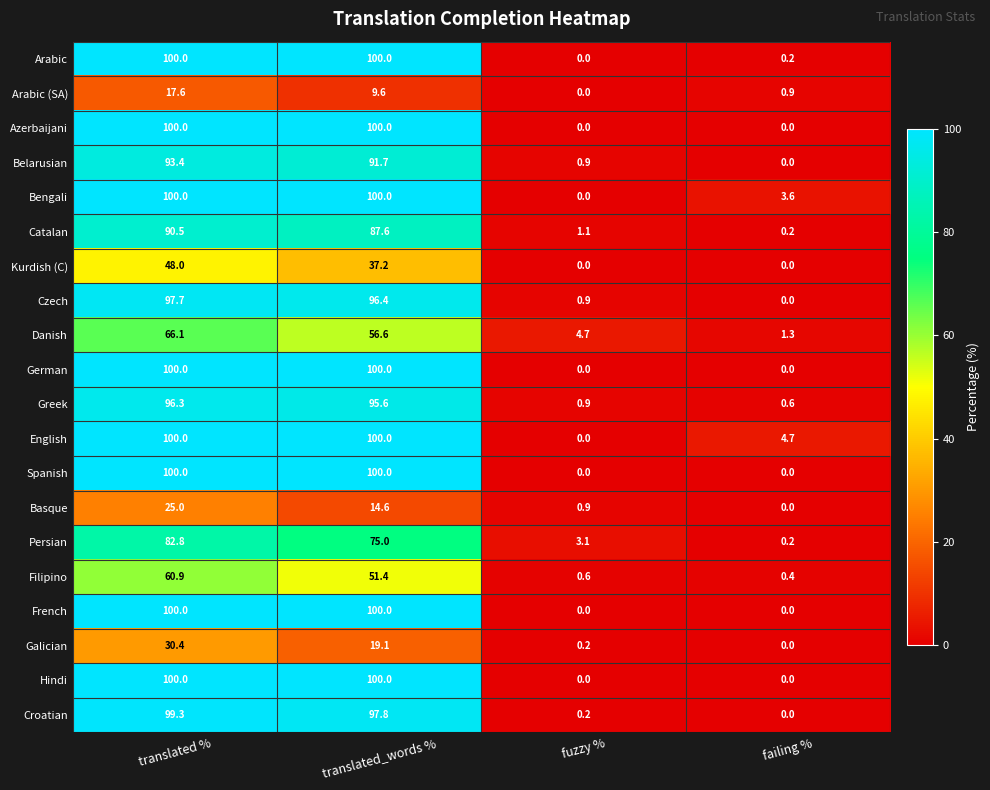

The value of Galician at translated % is 30.4. True or false?

True